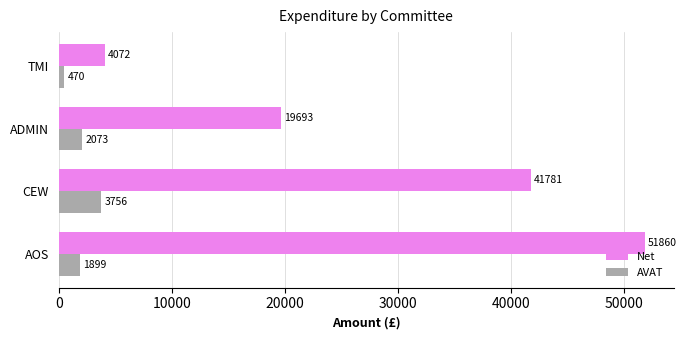

Where is Net nearest to the value 27966?

ADMIN